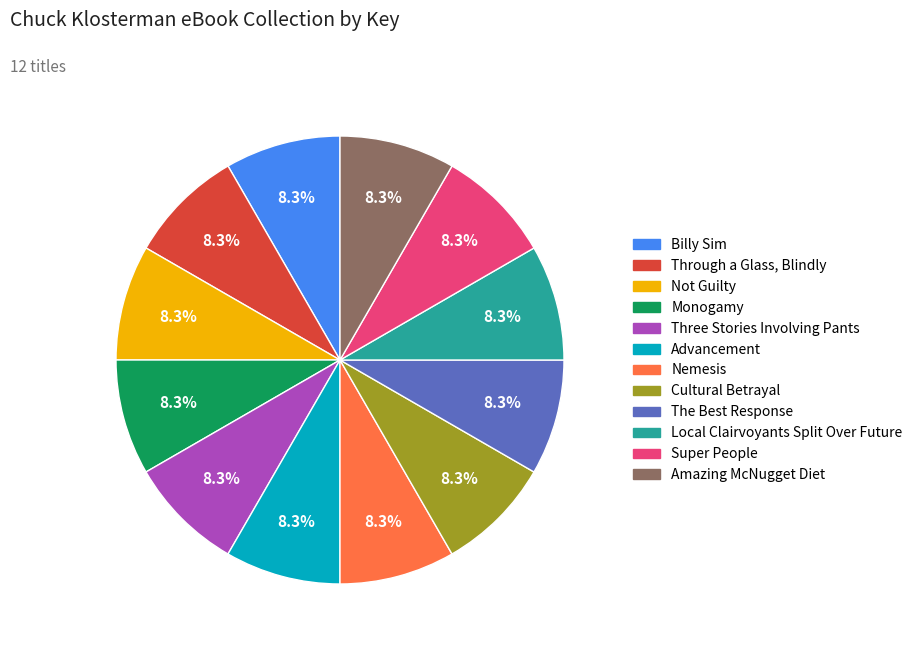

To the nearest percent, what is the average slice percentage?

8%